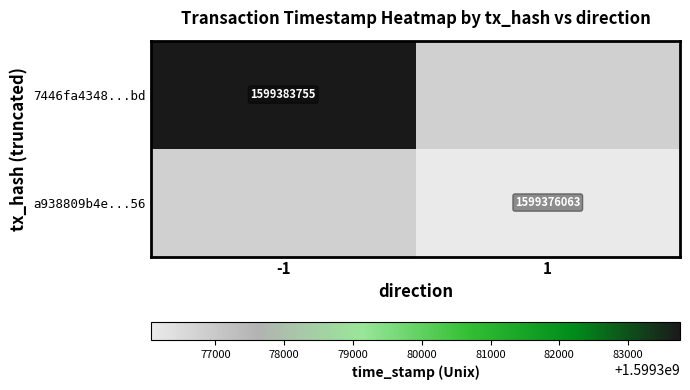

The a938809b4e...56 series shows 2251320394 at 1. True or false?

False